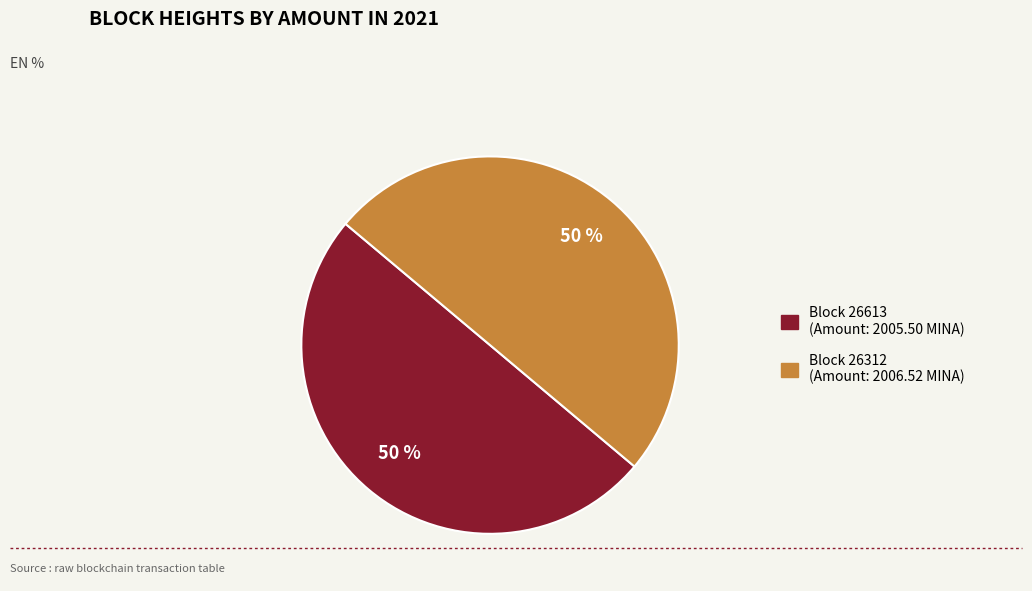

To the nearest percent, what is the average slice percentage?

50%